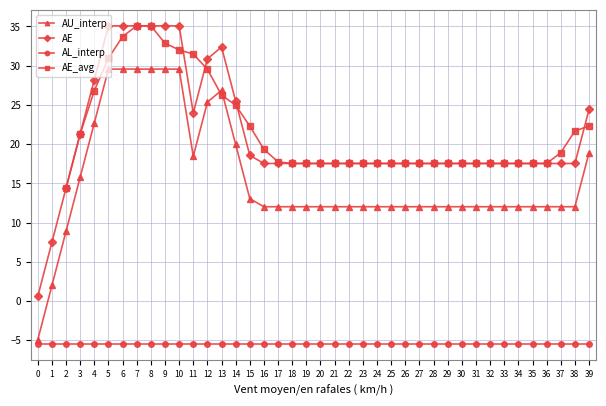

How many categories are shown in the chart?

40